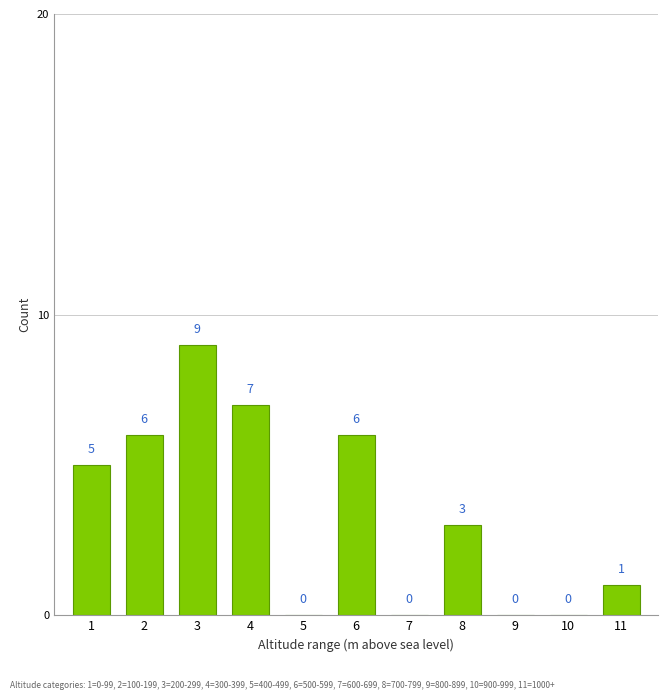

Reading left to right, what are all the values shown in this chart?

1=5	2=6	3=9	4=7	5=0	6=6	7=0	8=3	9=0	10=0	11=1